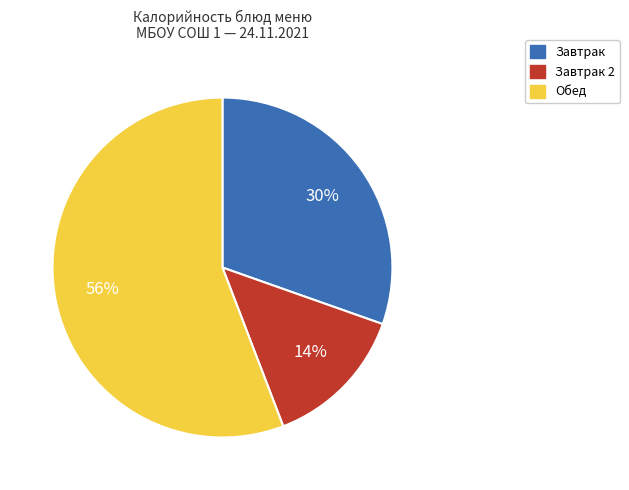

Is there a majority slice in this chart?

Yes